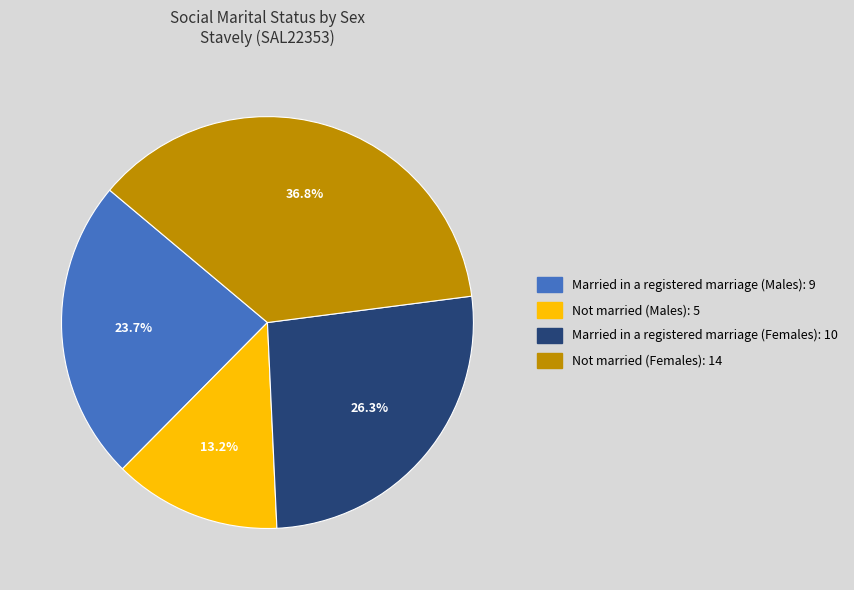

Does any single category account for the majority?

No